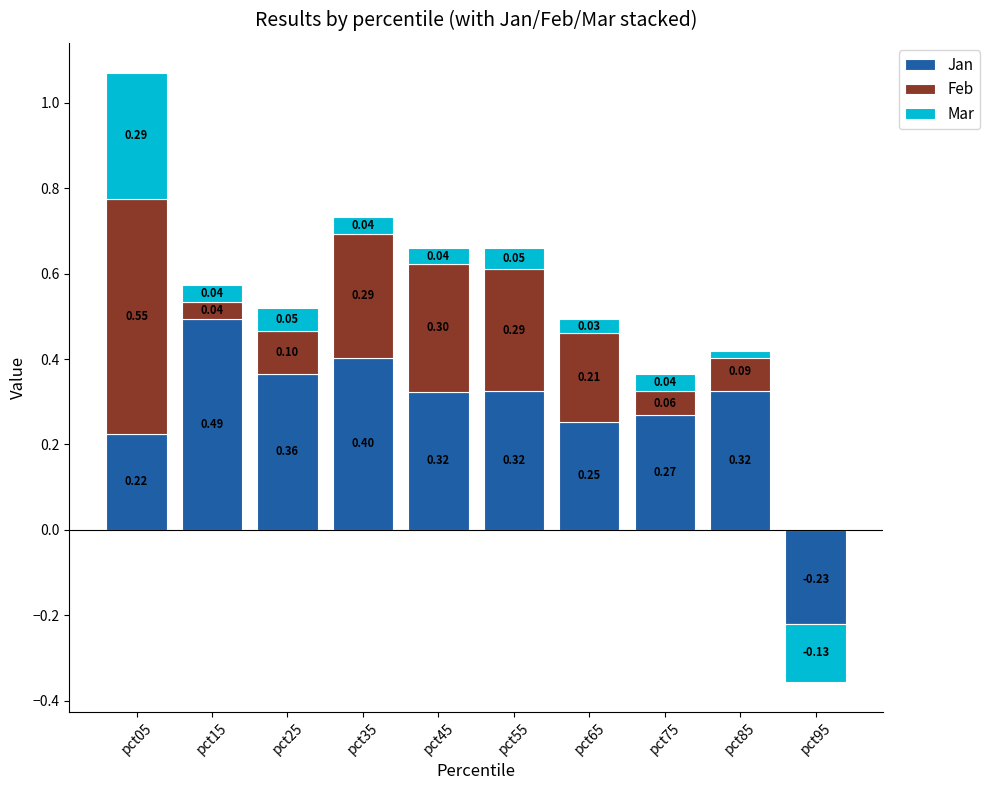

Reading right to left, list all the values displayed in this chart.

Jan: pct95=-0.2	pct85=0.3	pct75=0.3	pct65=0.3	pct55=0.3	pct45=0.3	pct35=0.4	pct25=0.4	pct15=0.5	pct05=0.2
Feb: pct95=0.0	pct85=0.1	pct75=0.1	pct65=0.2	pct55=0.3	pct45=0.3	pct35=0.3	pct25=0.1	pct15=0.0	pct05=0.6
Mar: pct95=-0.1	pct85=-0.0	pct75=0.0	pct65=0.0	pct55=0.0	pct45=0.0	pct35=0.0	pct25=0.1	pct15=0.0	pct05=0.3